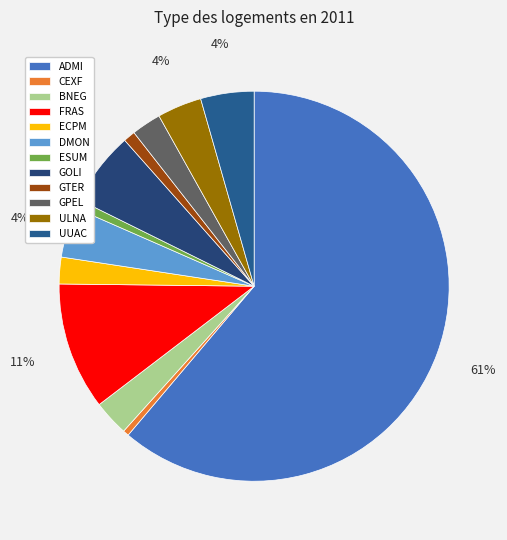

Which category has the smallest portion of the pie?

CEXF